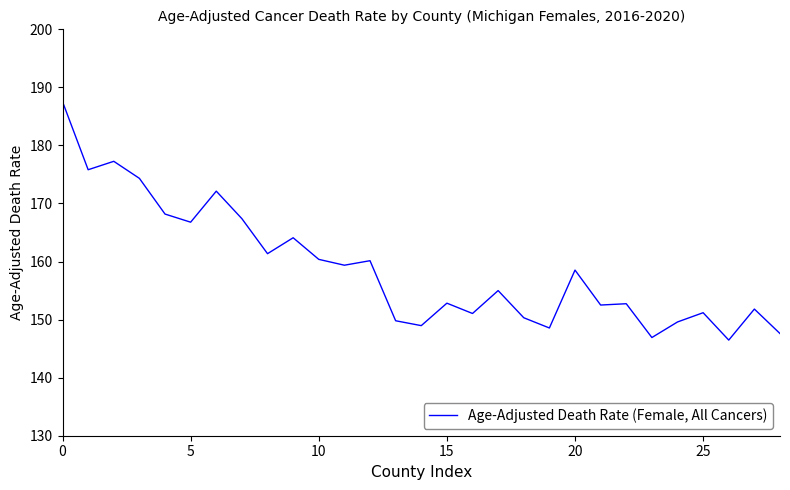

What is the greatest value displayed?

187.5